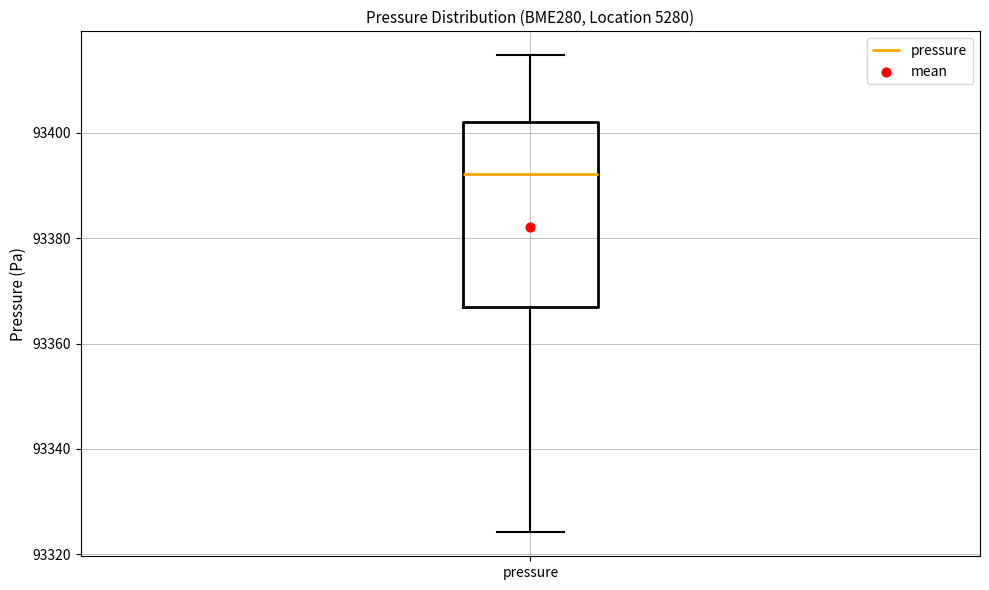

Where is the upper edge of the box for pressure on the y-axis? The values are not printed on the chart, so give them approximately, as read against the axis.

93402